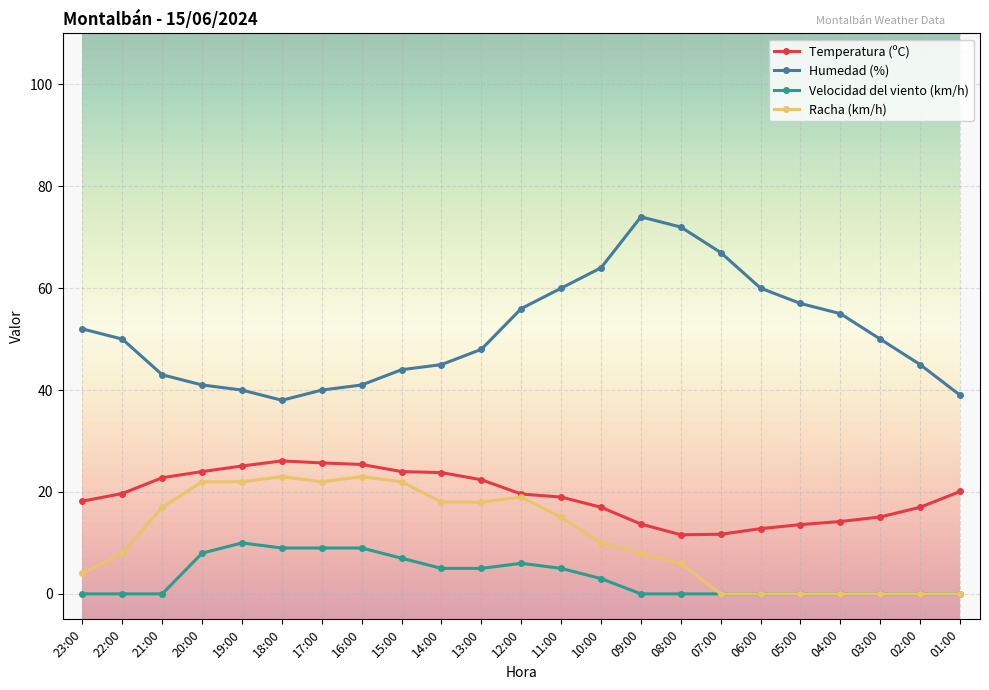

Which series has the largest total across all categories?

Humedad (%)